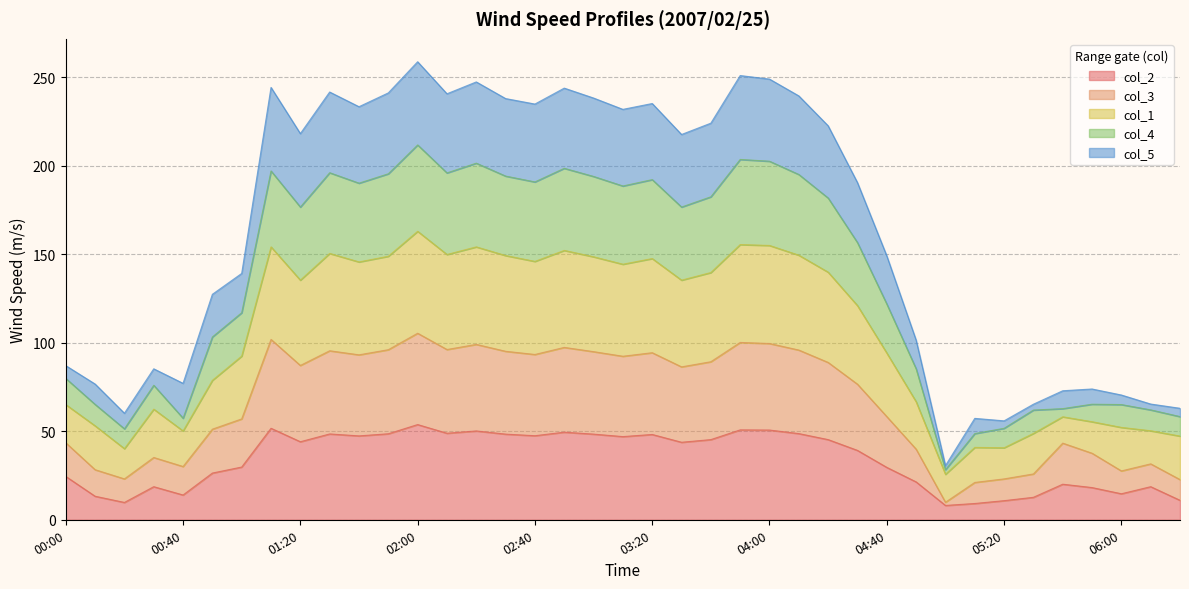

What position from the right is 03:40?

17